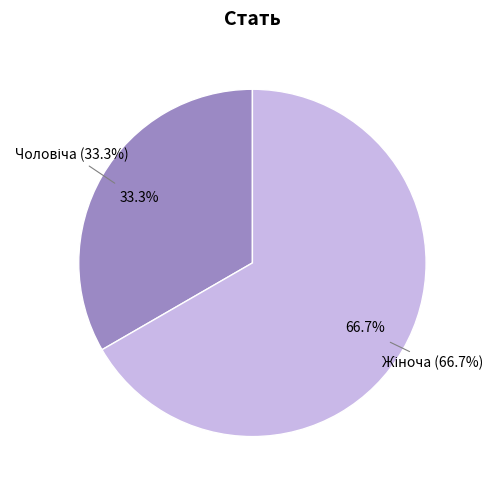

What is the ratio of the value at Чоловіча to the value at Жіноча?

0.5